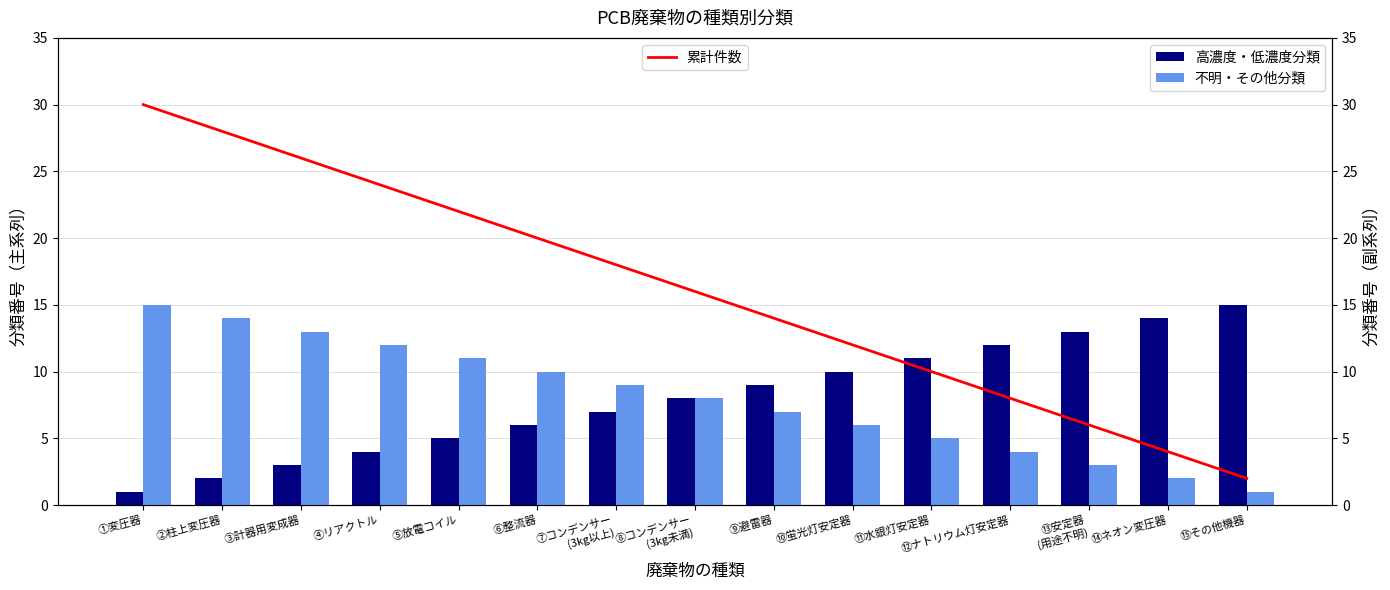

What is the difference between the maximum and minimum values in the 累計件数 series?

28